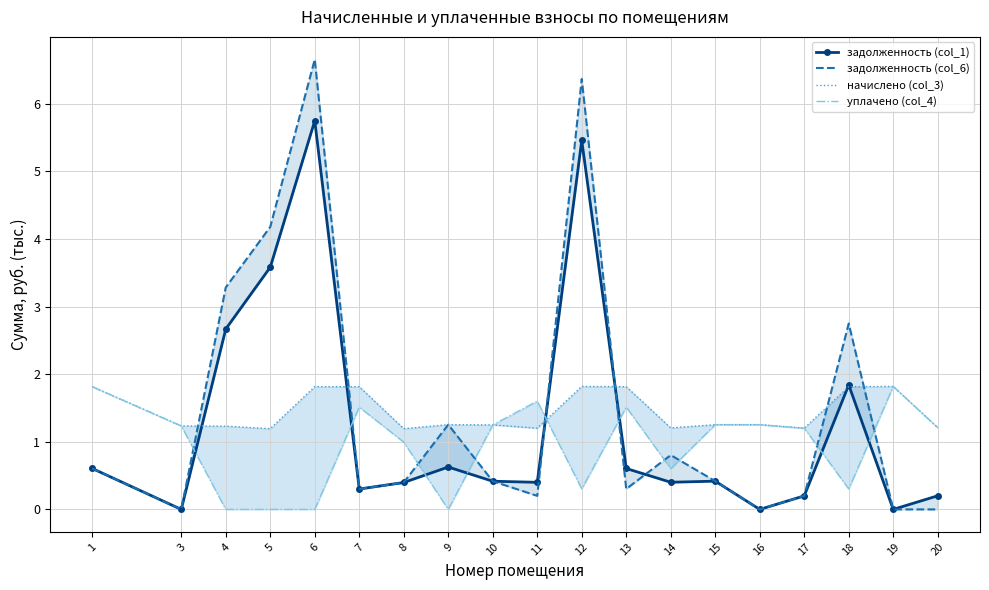

How many values in the уплачено (col_4) series are below 1?

8